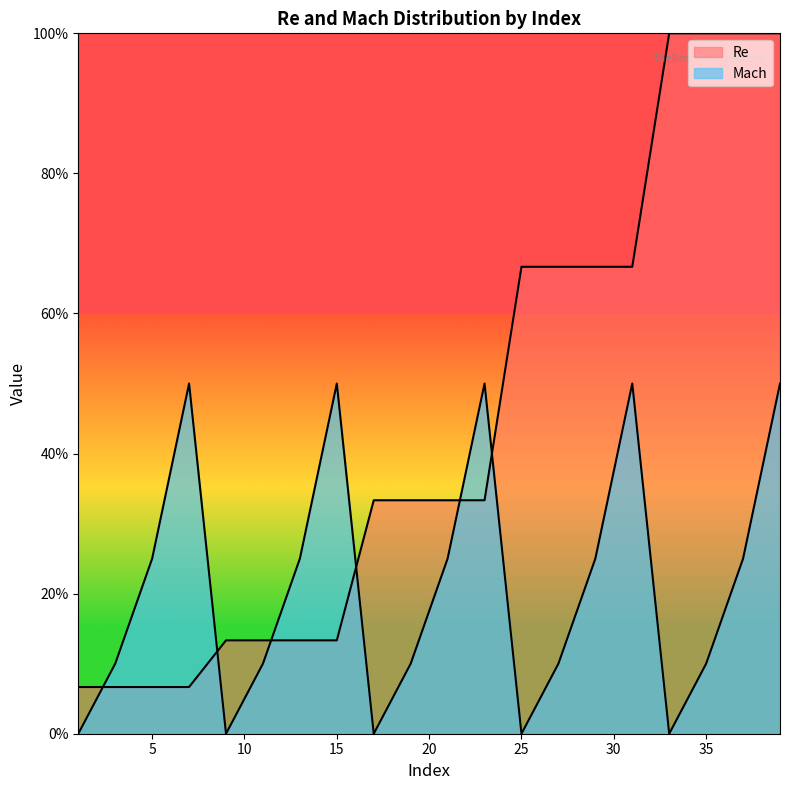

What is the average value of the Mach series?

0.2